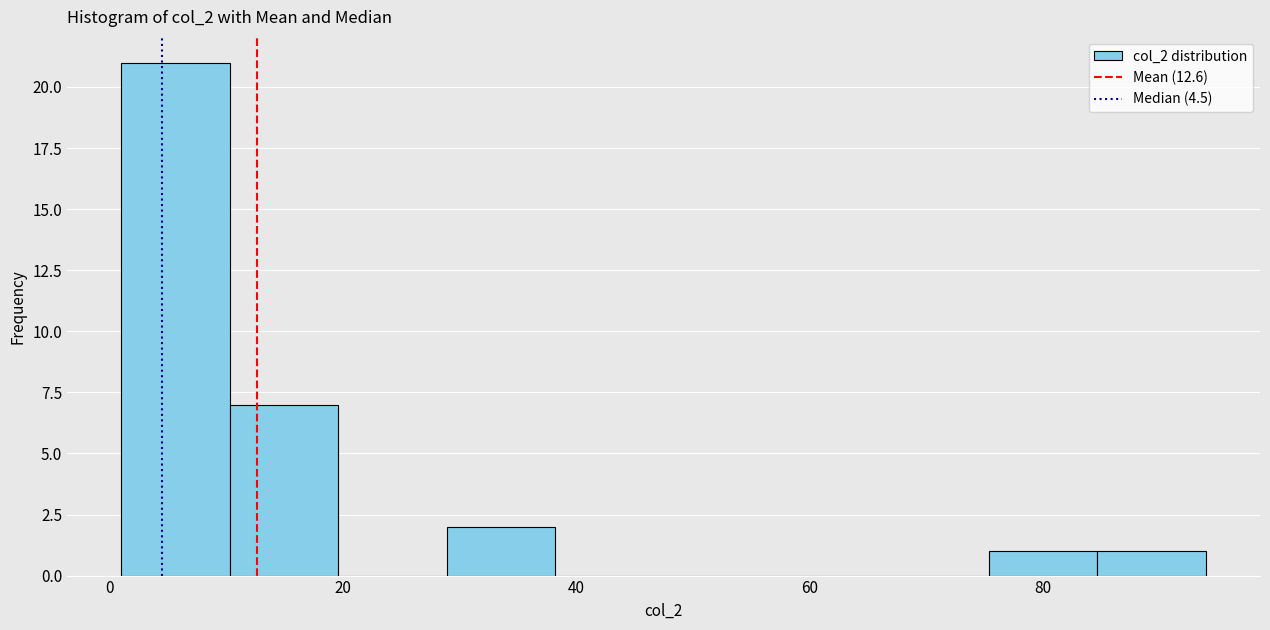

Over which range of the x-axis is the bar tallest?

2 to 10